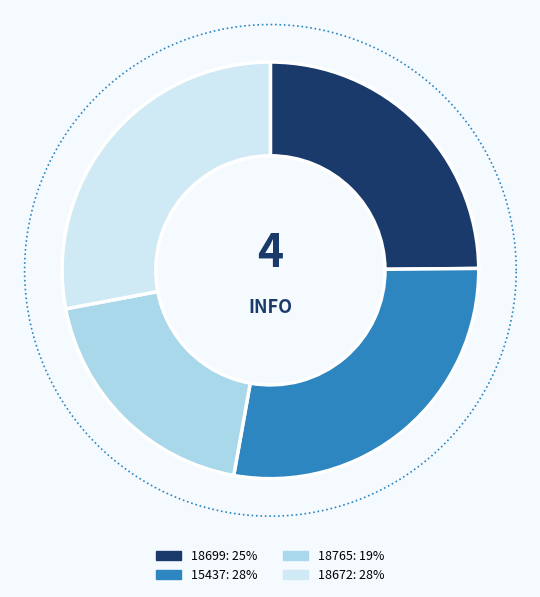

How many segments does this pie chart have?

4